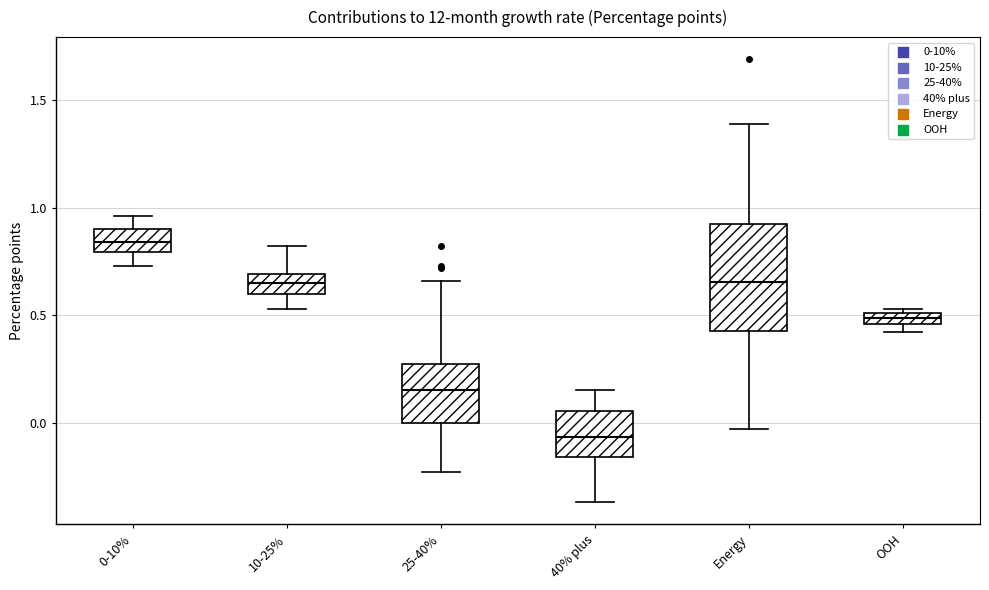

Comparing the boxes themselves (not the whiskers), which one is the tallest?

Energy